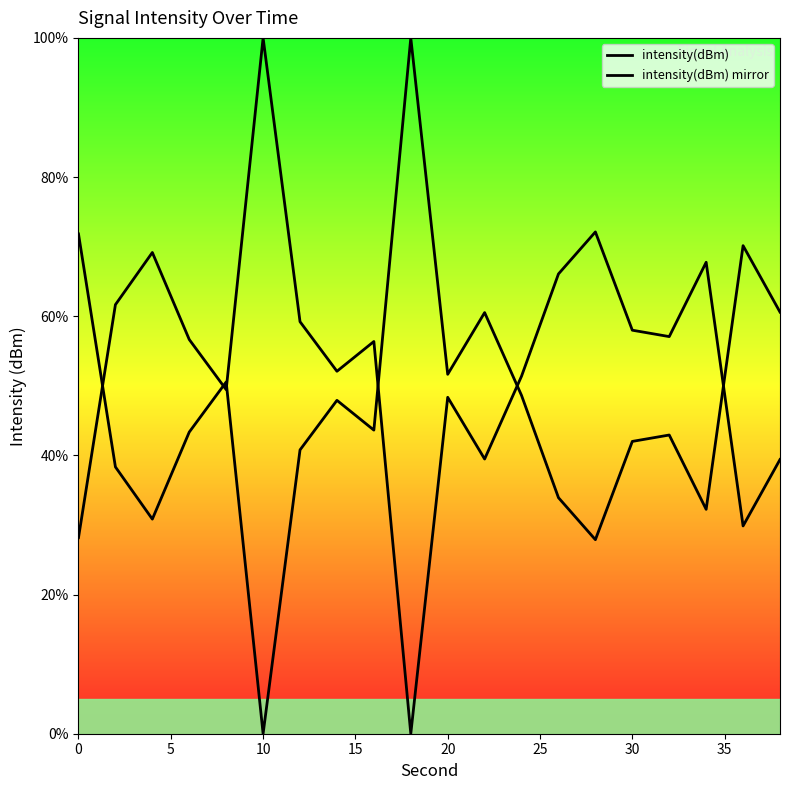

What is the difference between the second highest and minimum values in the intensity(dBm) mirror series?

71.8